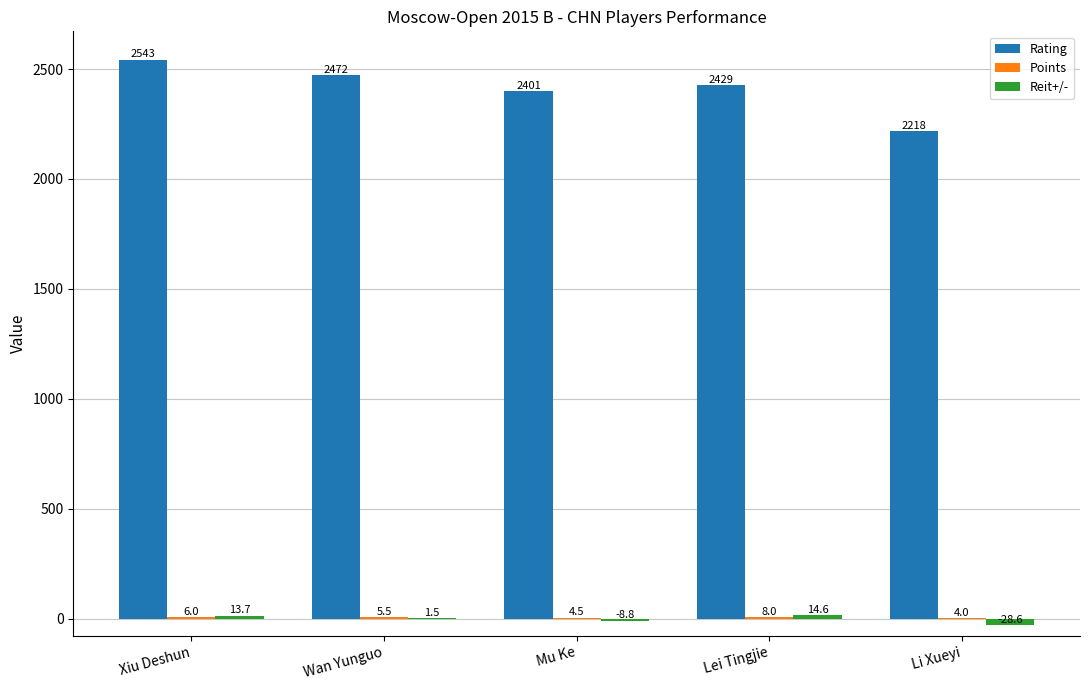

What is the sum of the Rating values at Wan Yunguo and Mu Ke?

4873.0